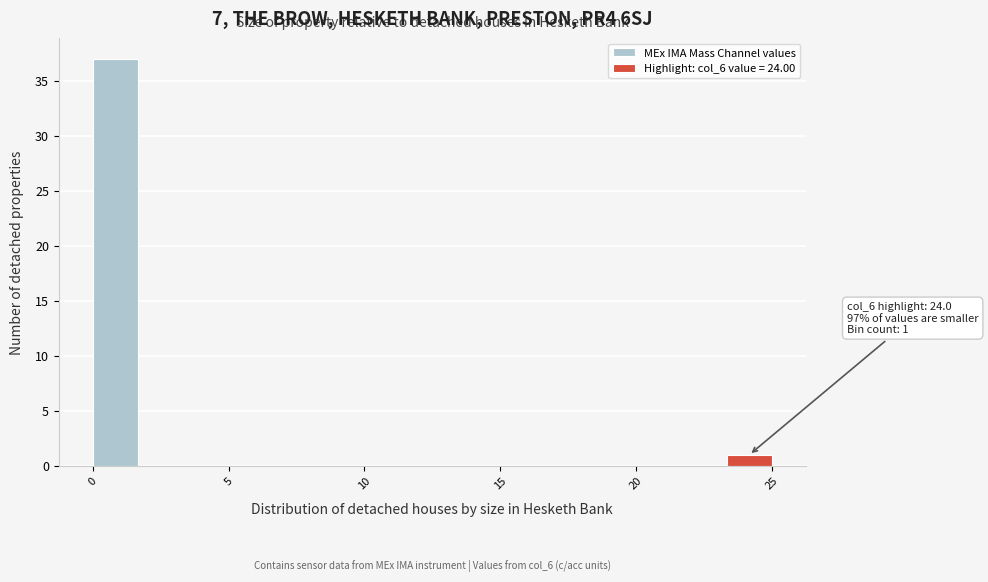

Around what value on the x-axis is the tallest bar? Give the approximate position of its centre, as read against the axis.

1.0